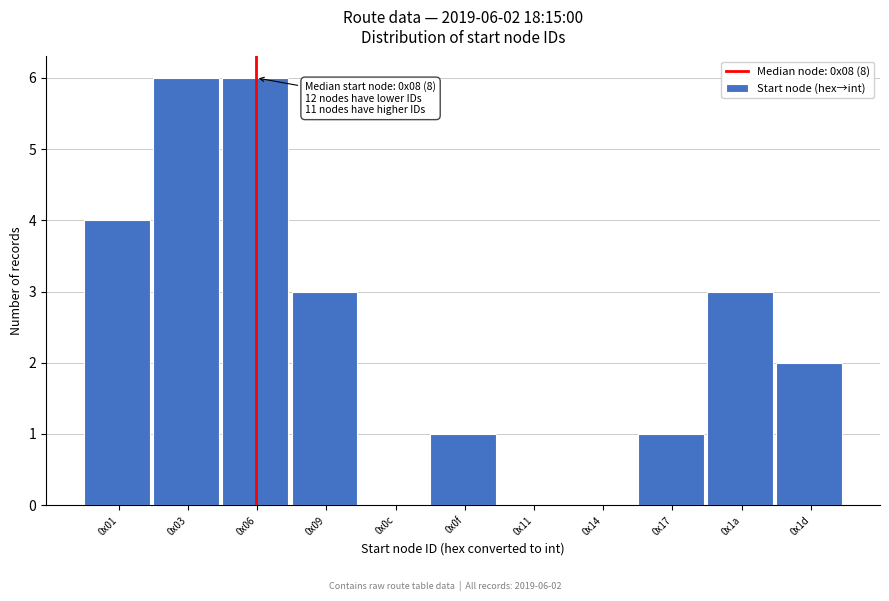

Reading right to left, transcribe all the data shown in this chart.

0x1d=2	0x1a=3	0x17=1	0x14=0	0x11=0	0x0f=1	0x0c=0	0x09=3	0x06=6	0x03=6	0x01=4